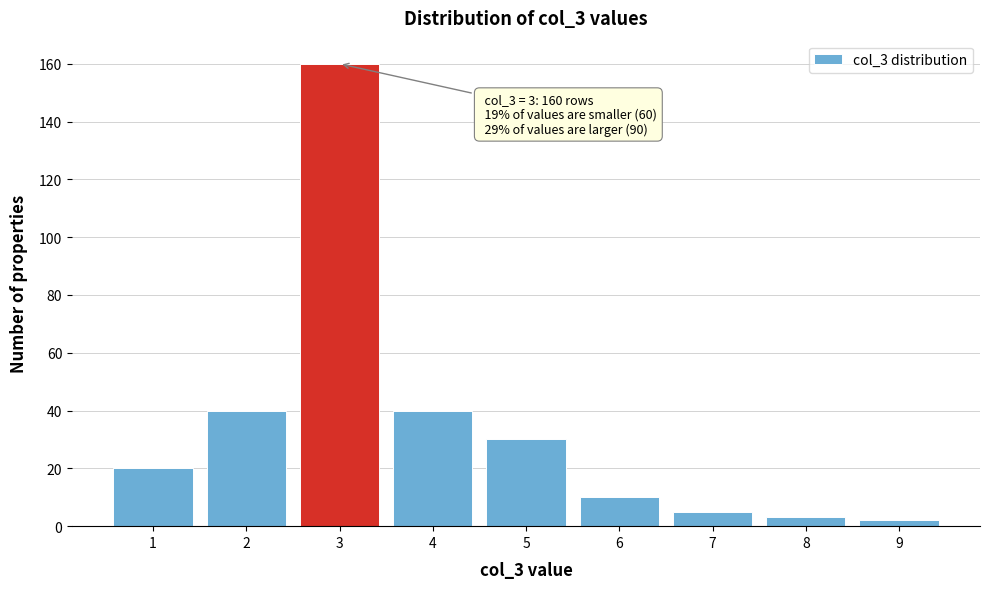

Which range on the x-axis has the tallest bar?

2.5 to 3.5